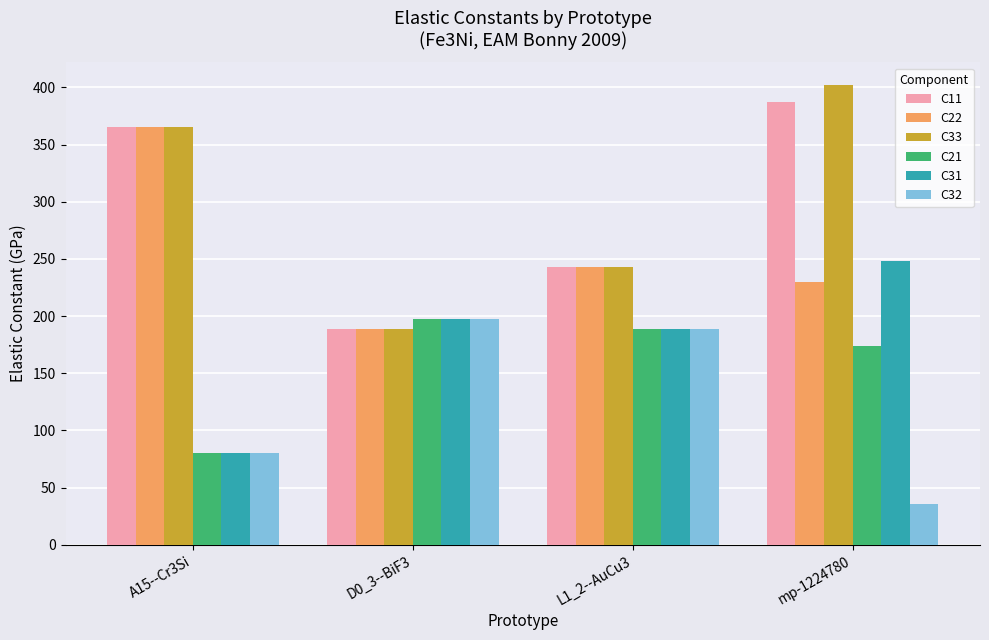

At which category does the chart reach its minimum across all series?

mp-1224780